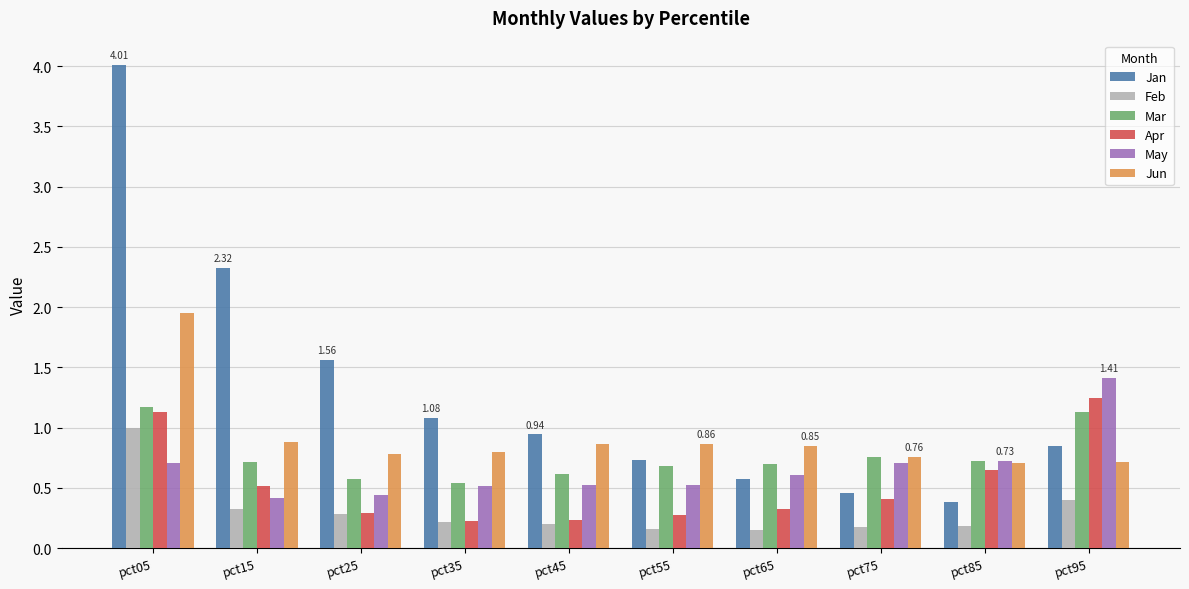

What is the sum of the Jan values at pct95 and pct05?

4.9